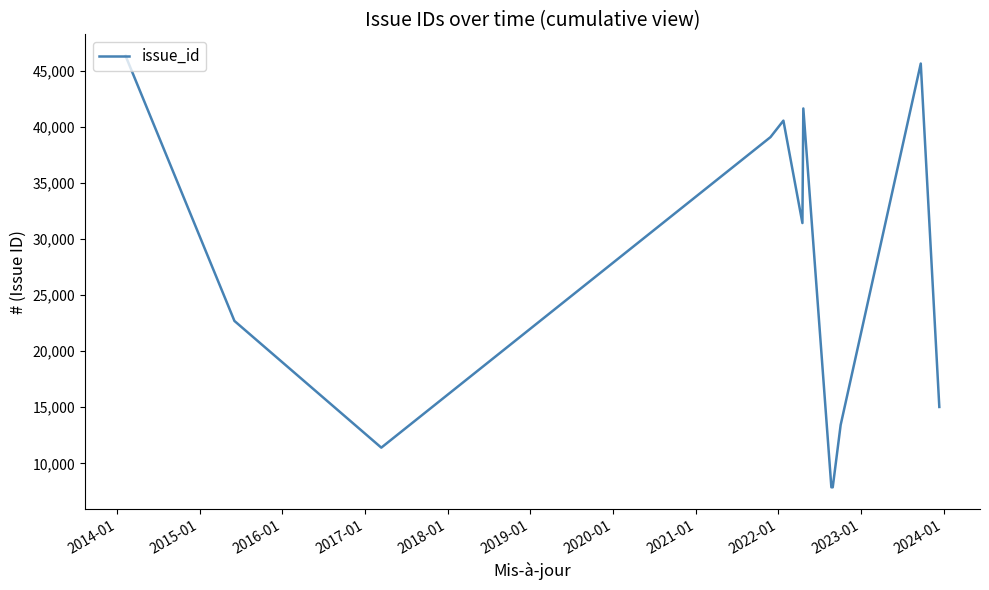

What is the difference between the maximum and minimum values?

38482